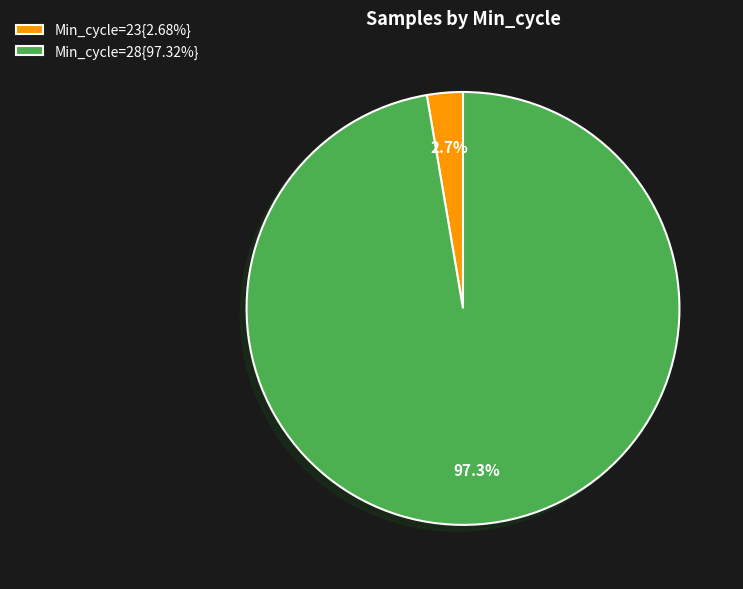

Is there a majority slice in this chart?

Yes